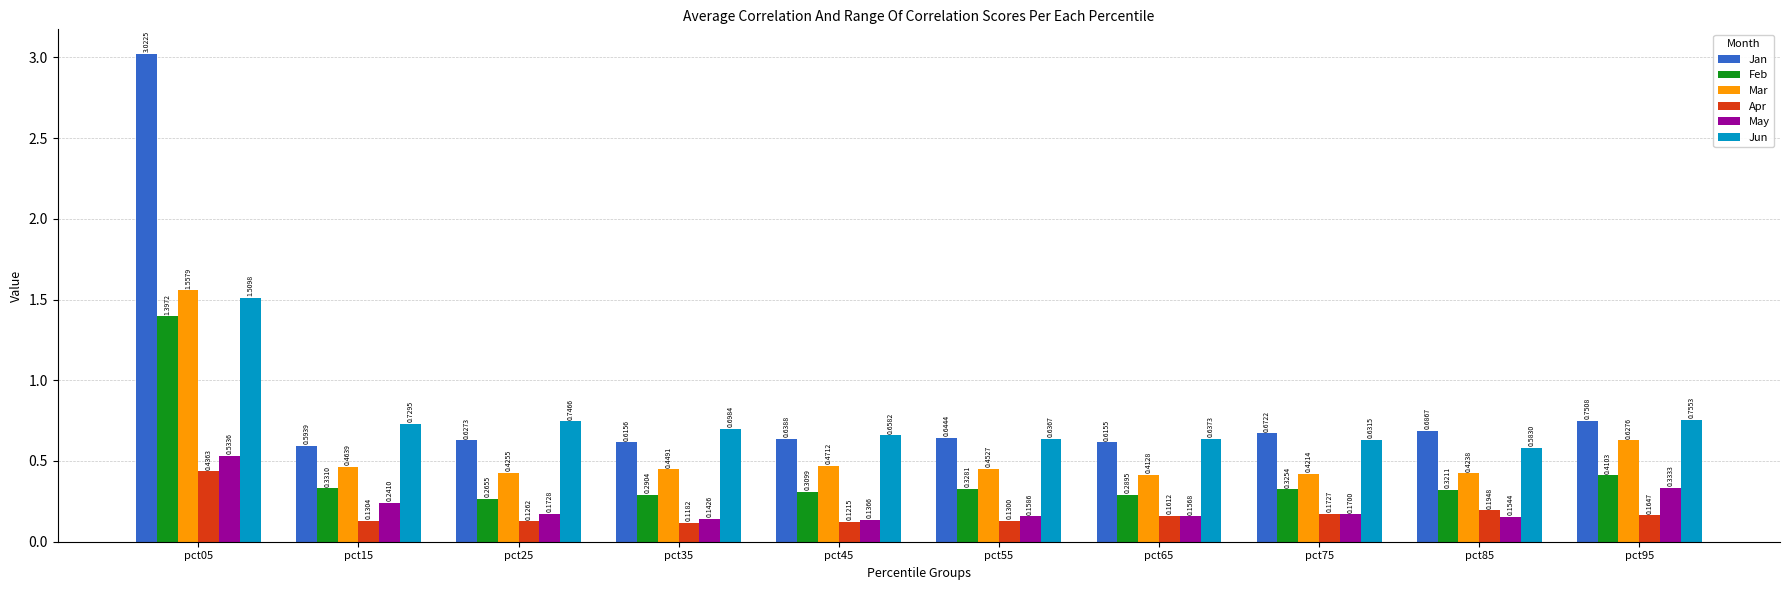

At pct95, list the series in order from smallest to largest.

Apr, May, Feb, Mar, Jan, Jun